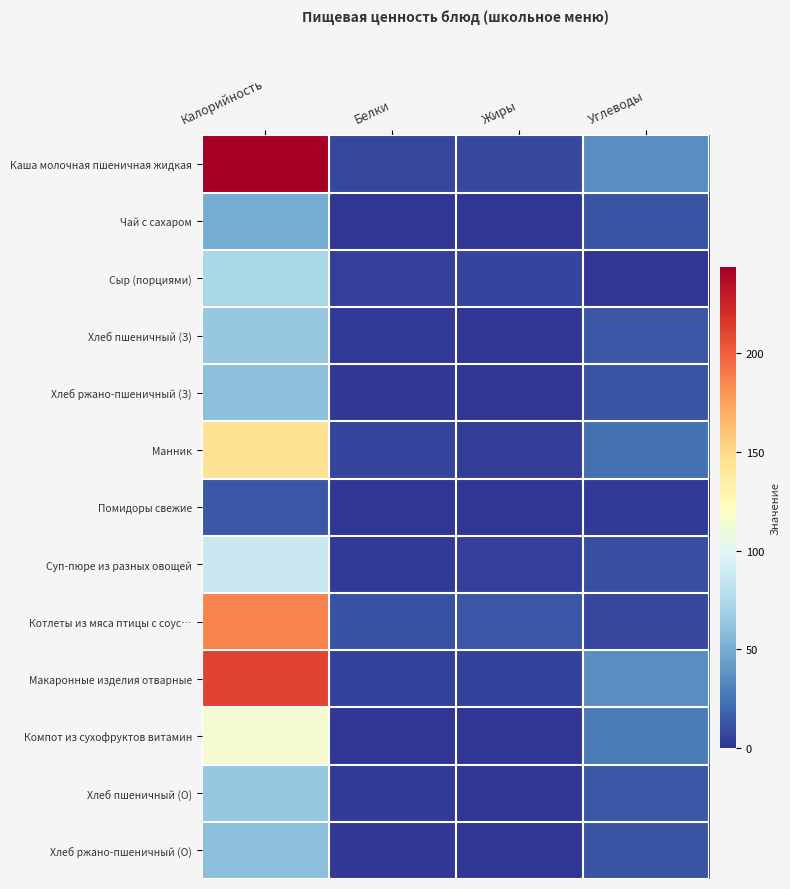

Which label corresponds to the largest value in the chart?

Калорийность